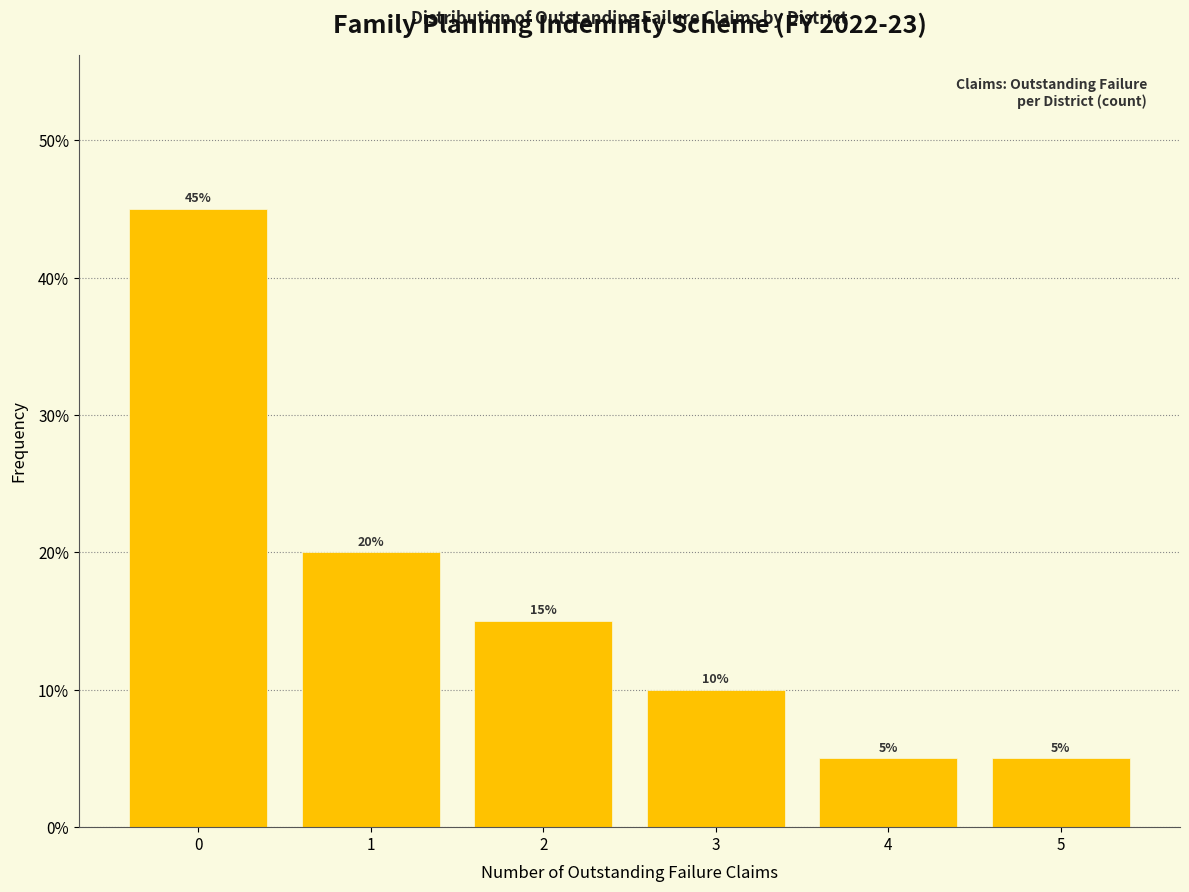

Reading left to right, transcribe this chart: for each bar, give the range it covers on the x-axis and its height.

-0.5 to 0.5: 45
0.5 to 1.5: 20
1.5 to 2.5: 15
2.5 to 3.5: 10
3.5 to 4.5: 5
4.5 to 5.5: 5